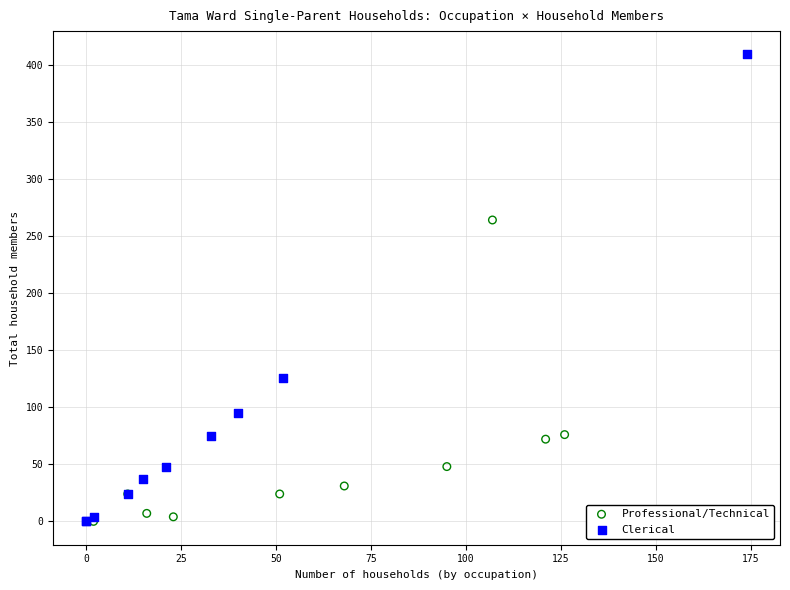

Which series reaches the maximum Y coordinate?

Clerical